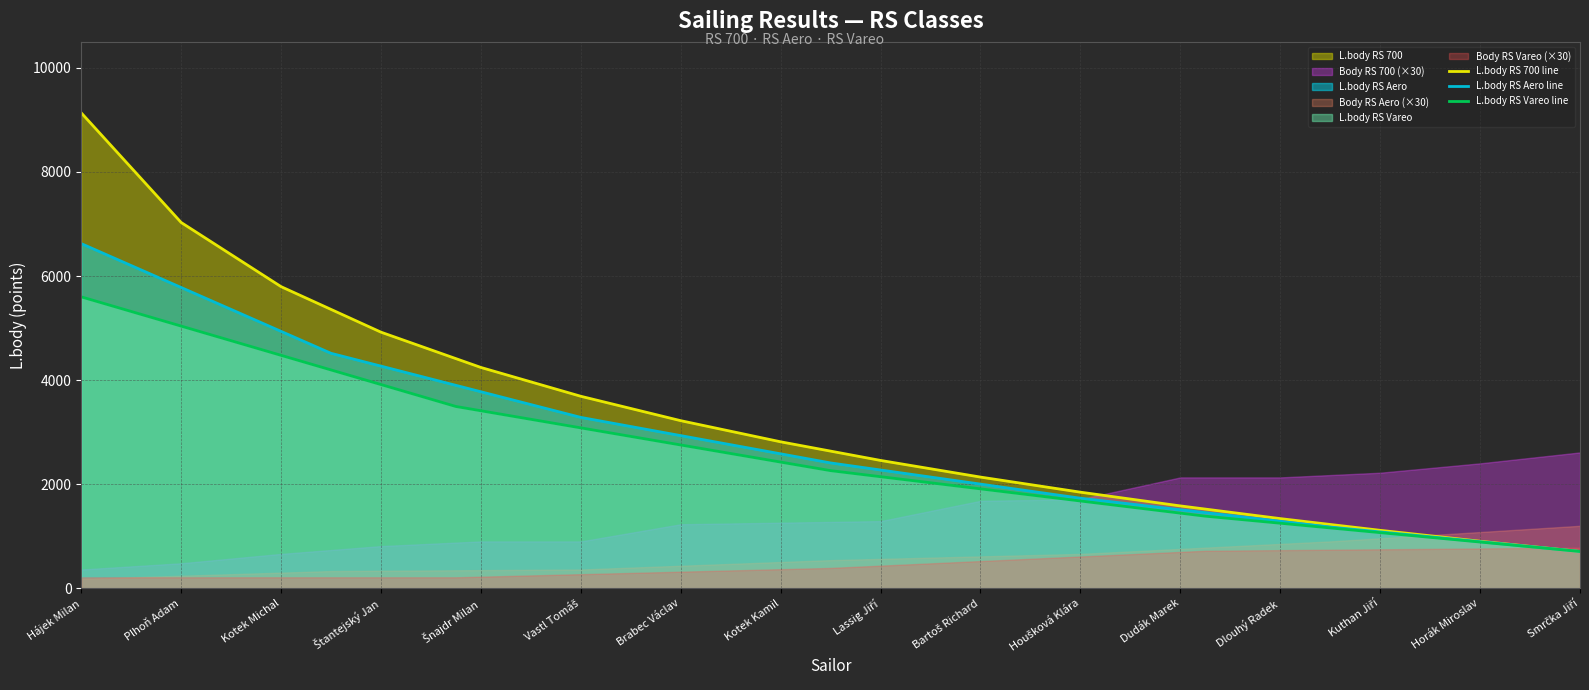

True or false: there are more than 0 points higher than both neighbors.

False